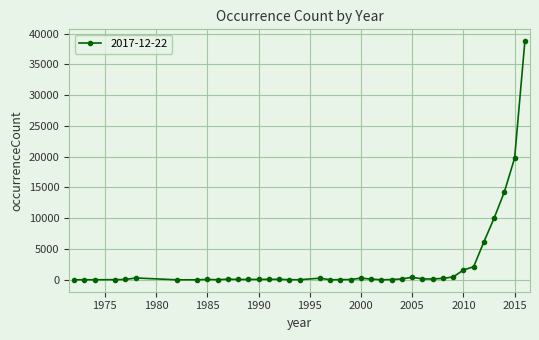

Does the chart have visible grid lines?

Yes